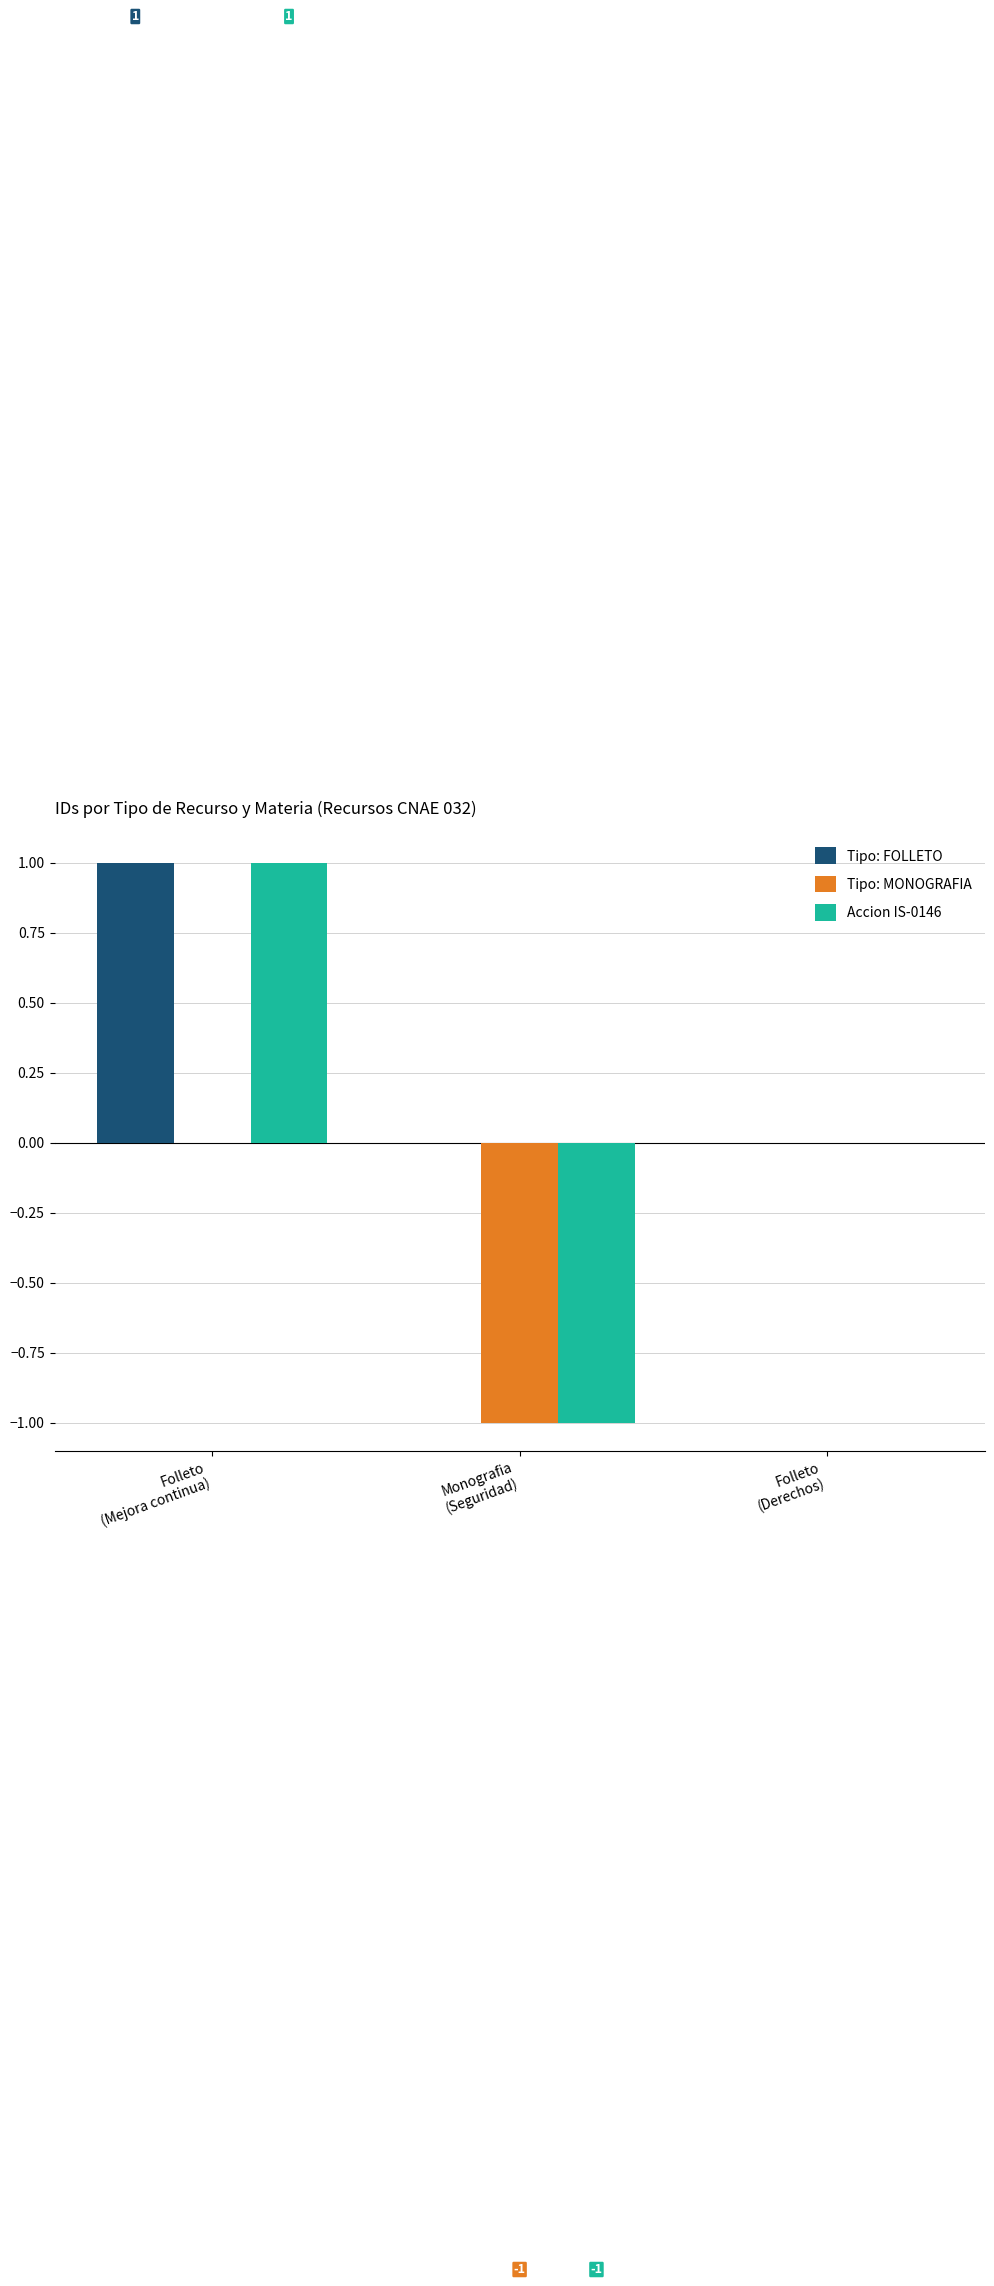

Count the number of categories in the chart.

3